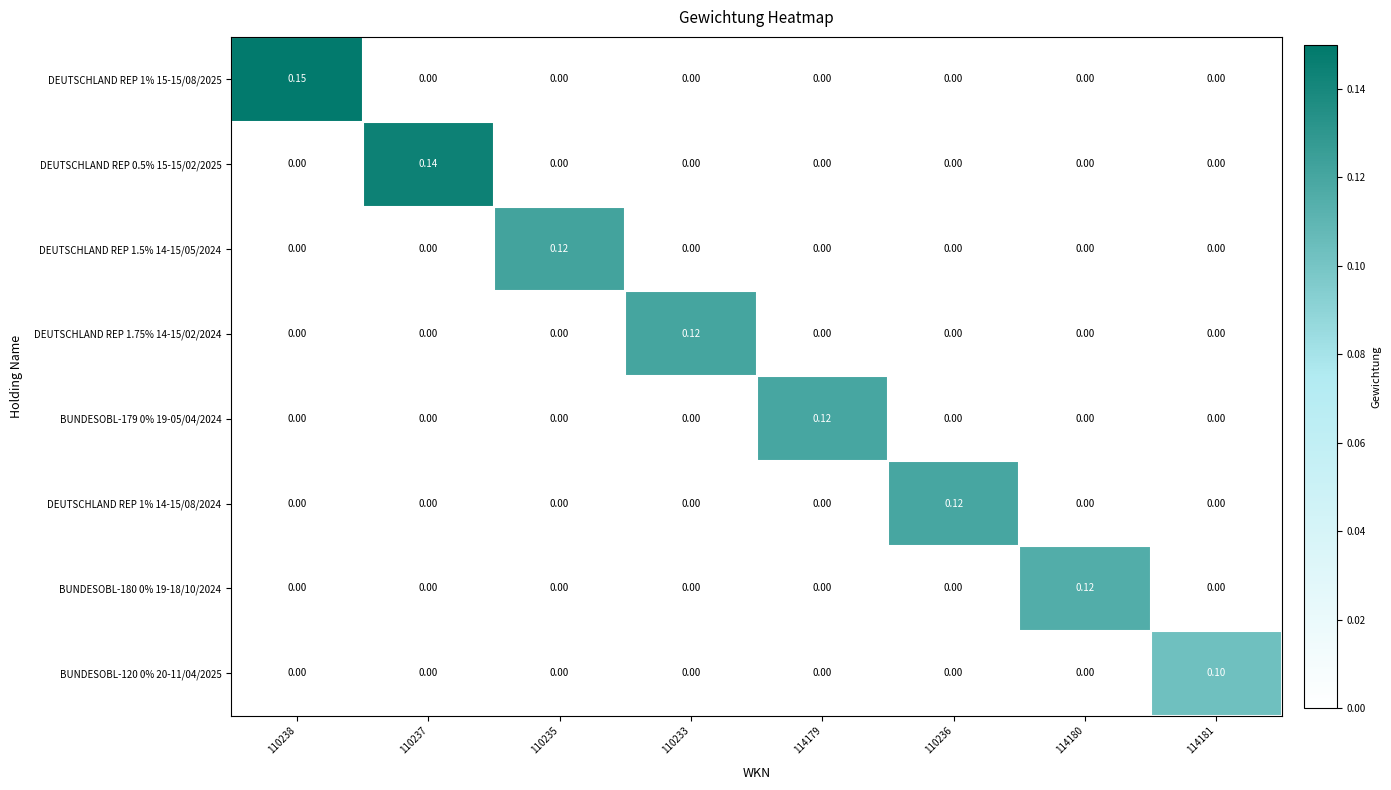

Which series has the widest spread of values?

DEUTSCHLAND REP 1% 15-15/08/2025